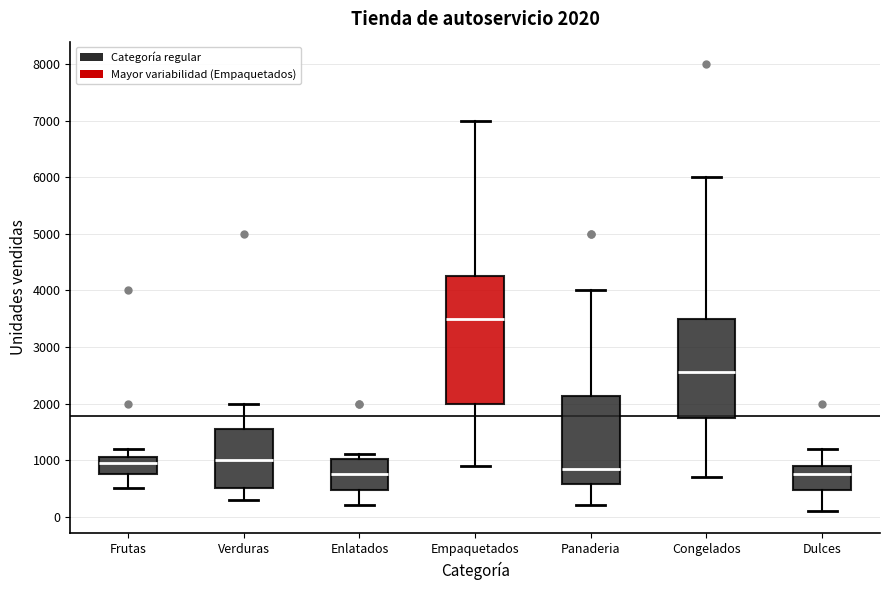

Which box has the highest median line?

Empaquetados